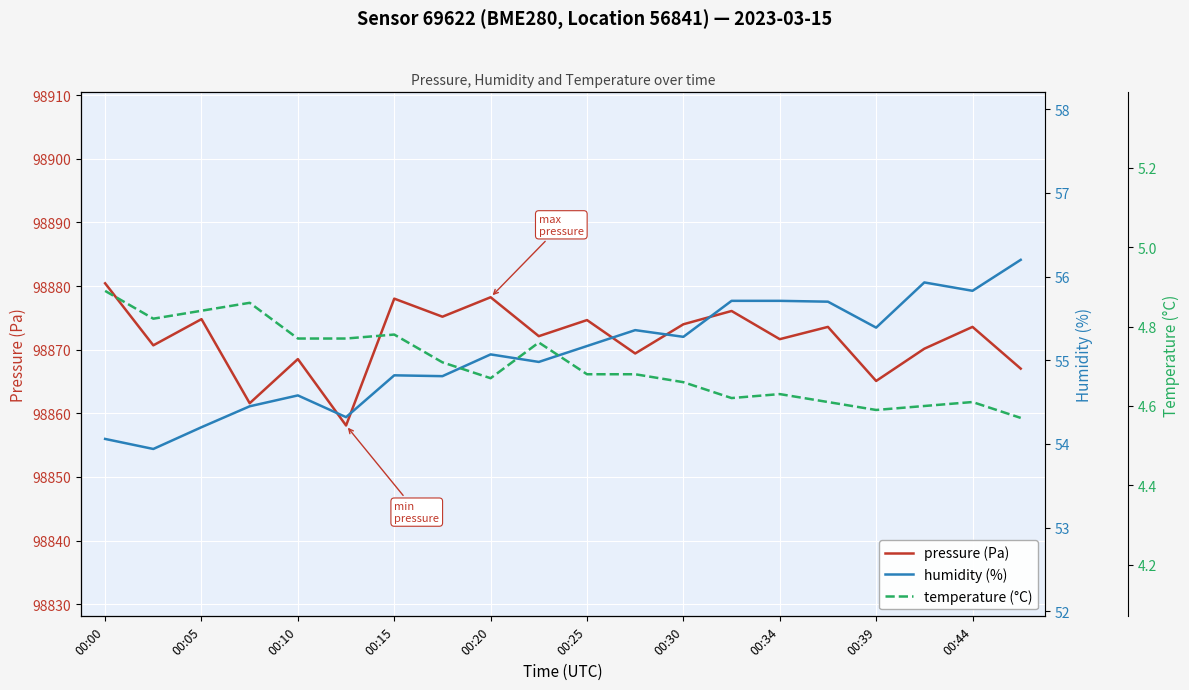

What position from the left is 19?

20